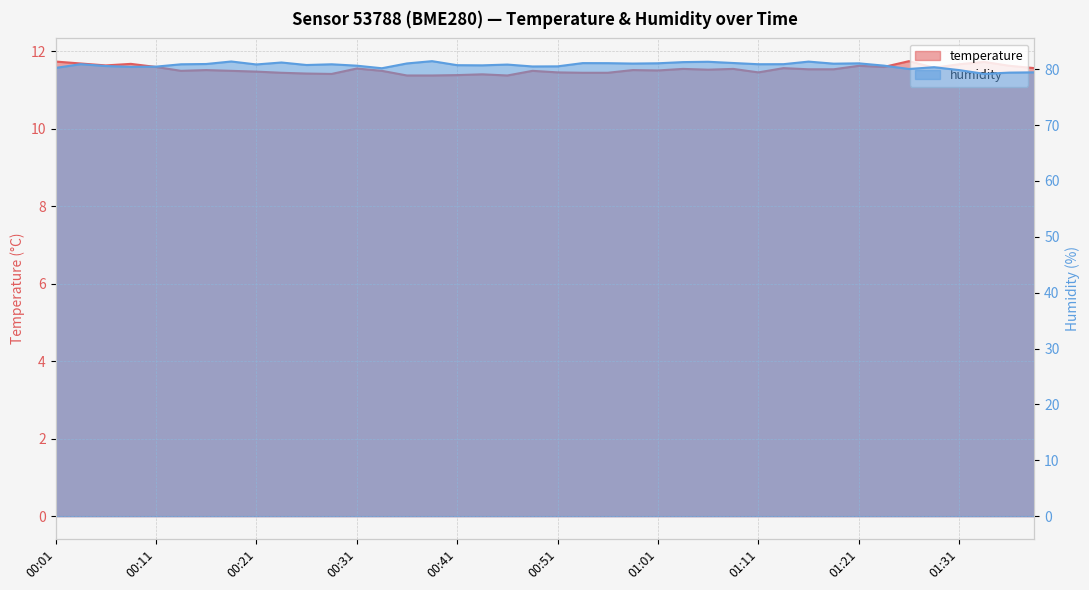

What is the value of the temperature point at the 31st from the left?

11.5